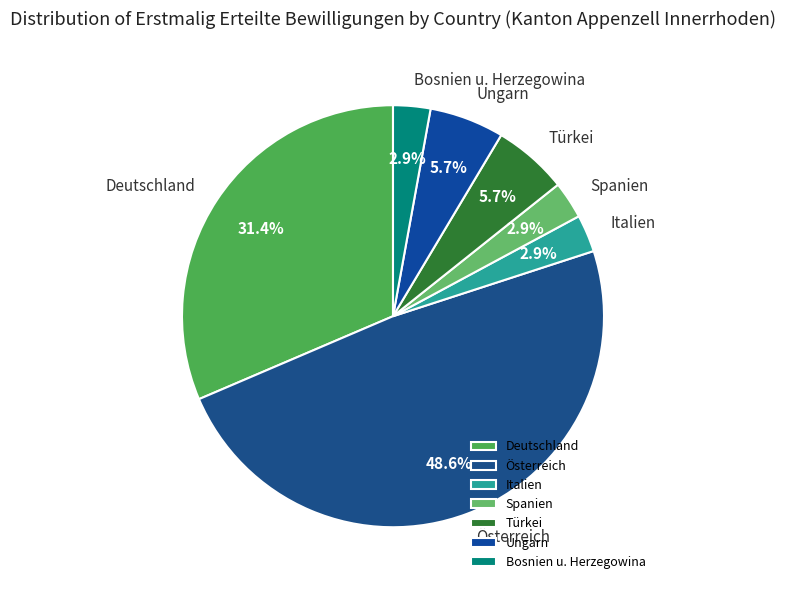

Do Deutschland and Italien together represent more than half of the pie?

No